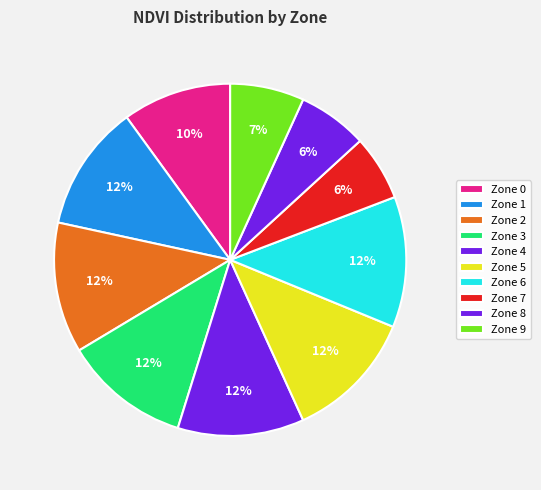

Count the number of slices in the pie.

10